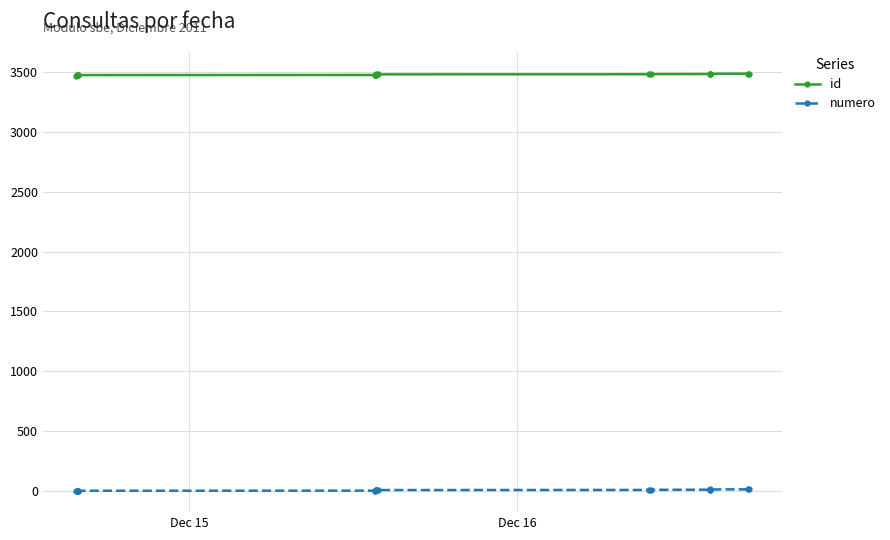

True or false: numero and id intersect in this chart.

False